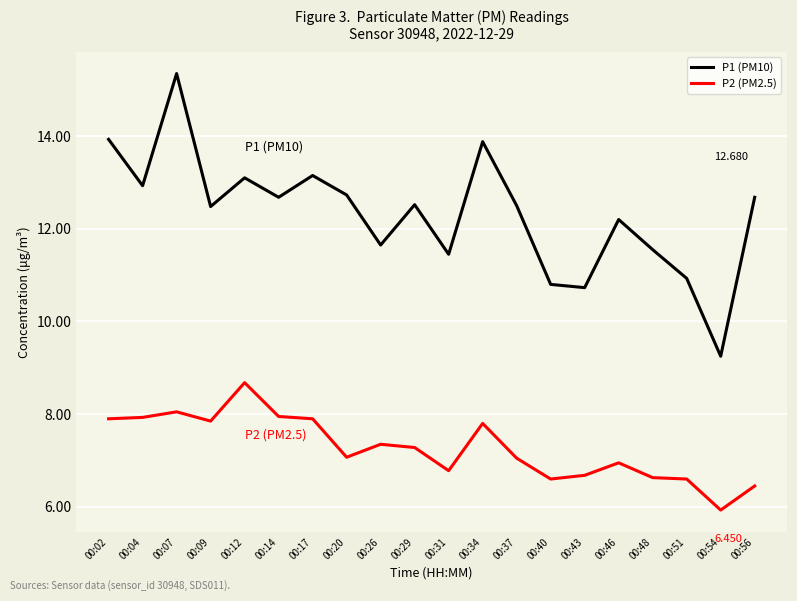

Is the value of P2 (PM2.5) at 00:07 greater than the value of P1 (PM10) at 00:46?

No